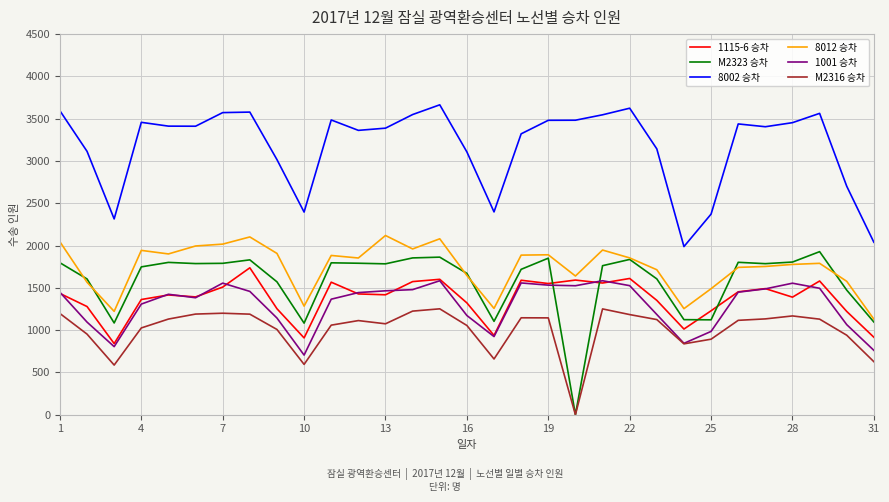

Which series has the widest spread of values?

M2323 승차